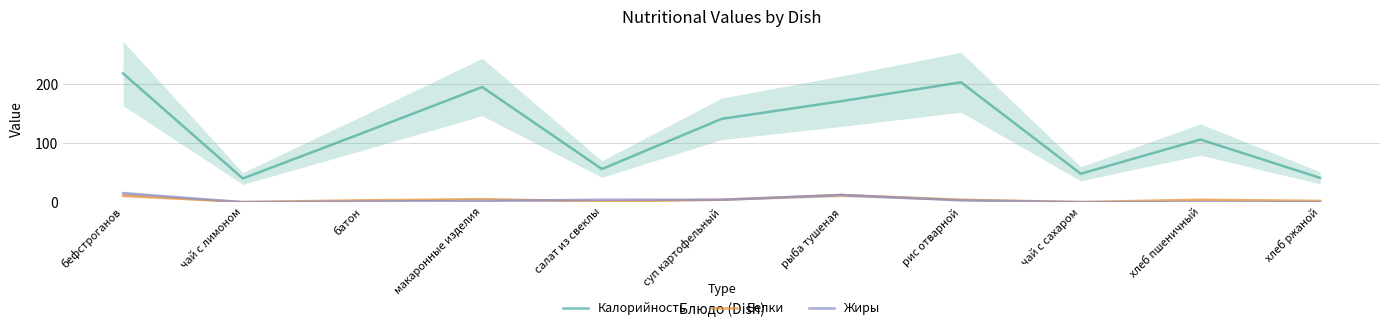

Which category has the highest value across all series?

бефстроганов